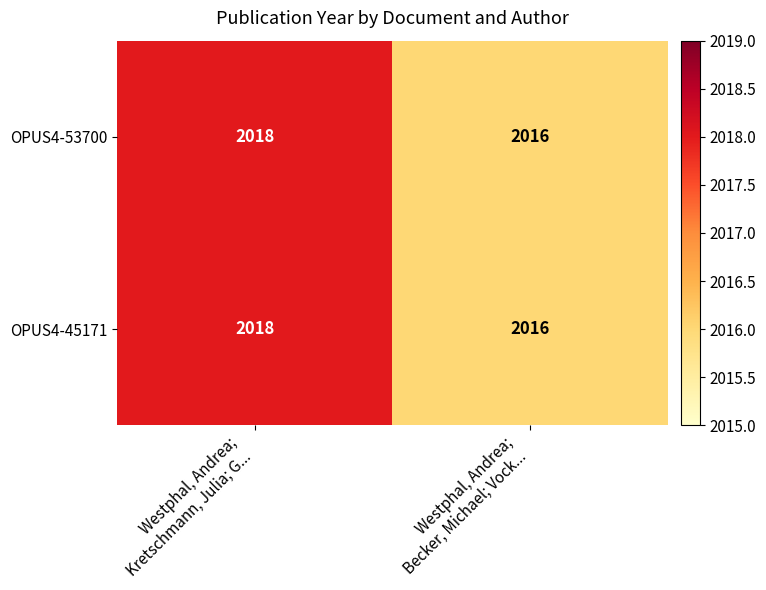

How many distinct data groups are displayed?

2